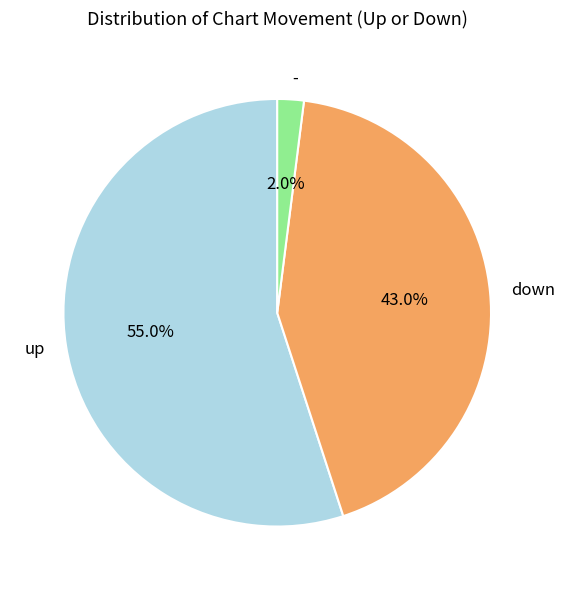

To the nearest percent, what is the average slice percentage?

33%